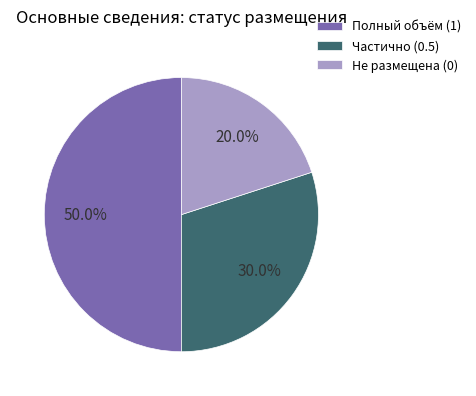

What is the largest slice in the pie chart?

Полный объём (1)